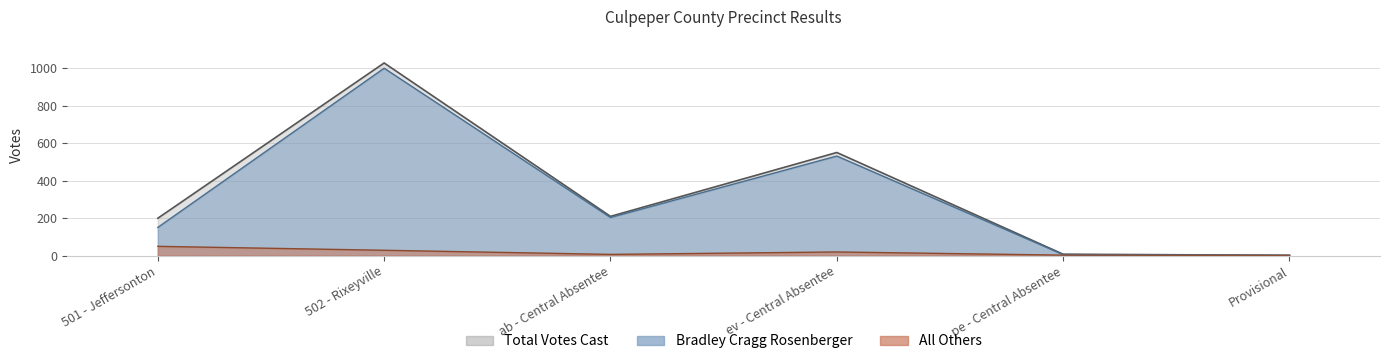

What position from the left is pe - Central Absentee?

5